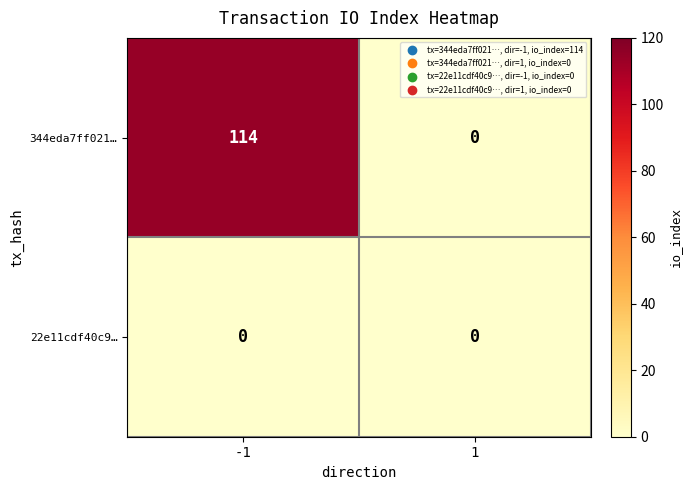

Reading left to right, what are all the values shown in this chart?

344eda7ff021…: 114	0
22e11cdf40c9…: 0	0